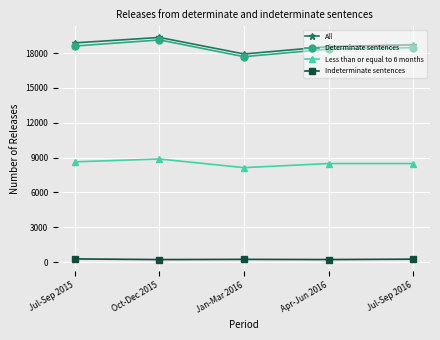

The value of Indeterminate sentences at Oct-Dec 2015 is 215. True or false?

True